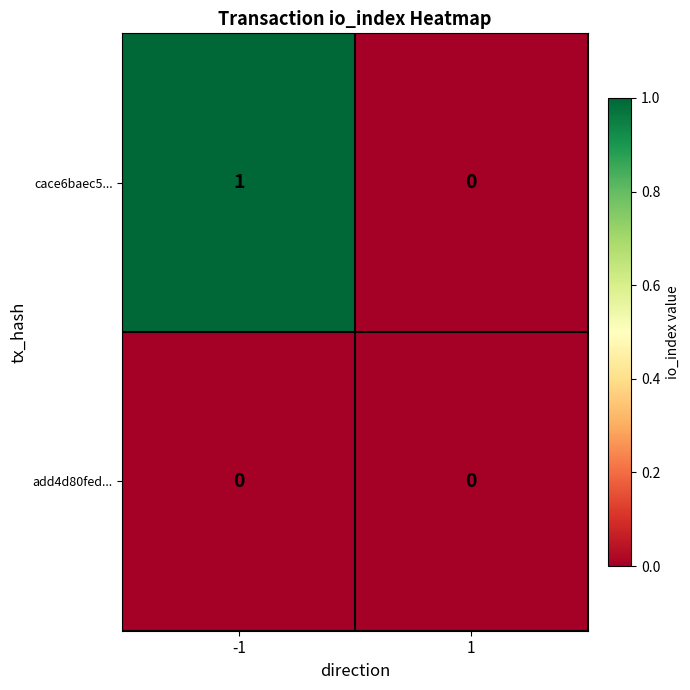

The value of add4d80fed... at -1 is 0. True or false?

True